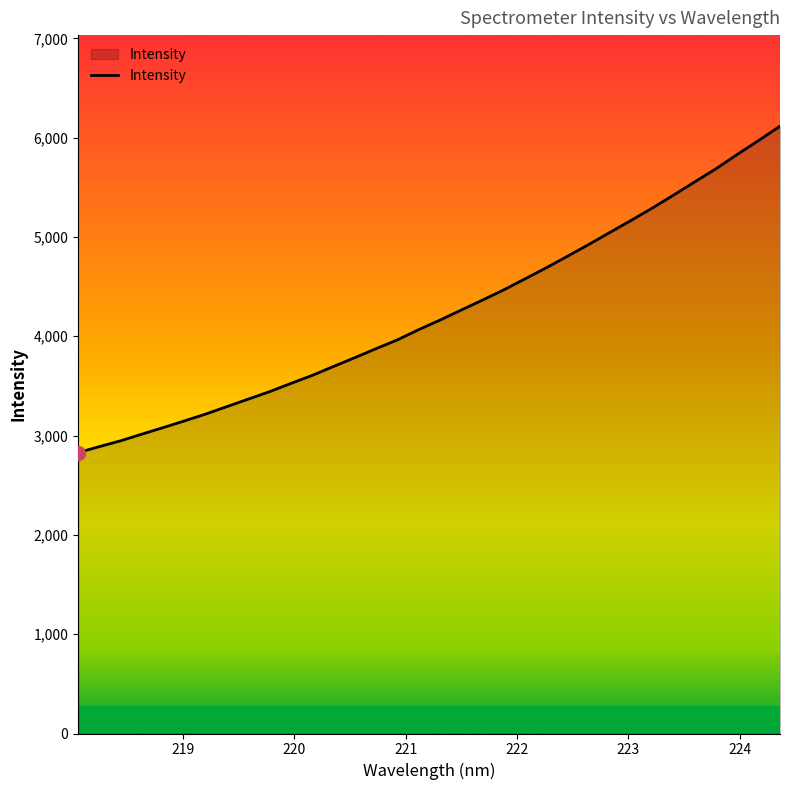

What is the difference between the maximum and minimum values?

3286.5